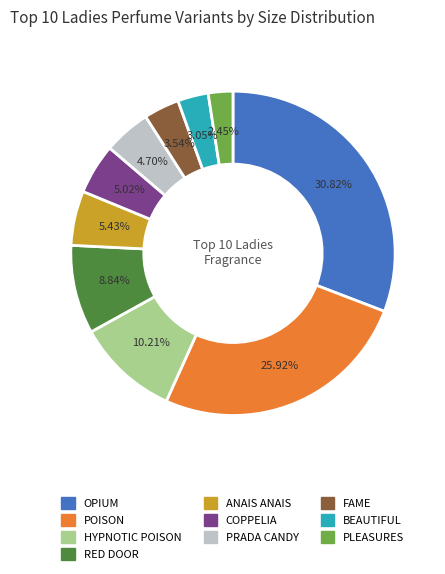

To the nearest percent, what is the average slice percentage?

10%